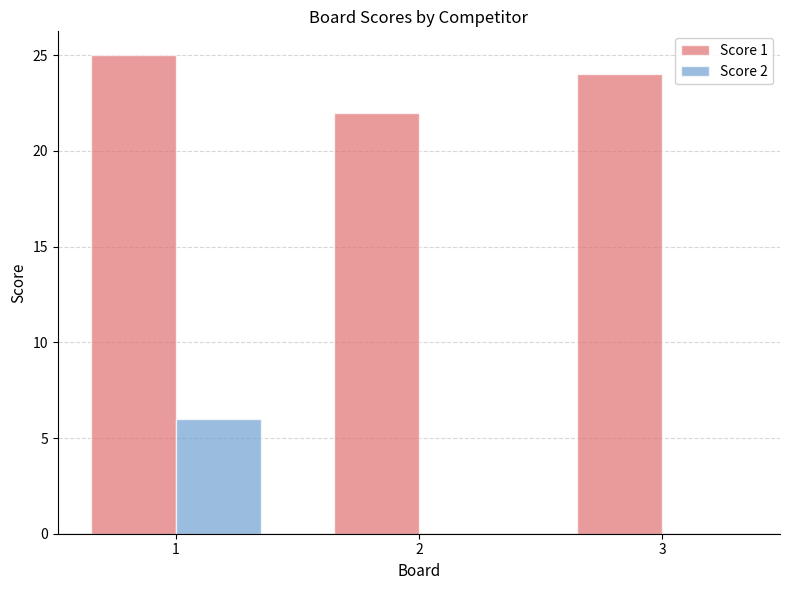

What is the sum of the Score 1 values at 2 and 1?

47